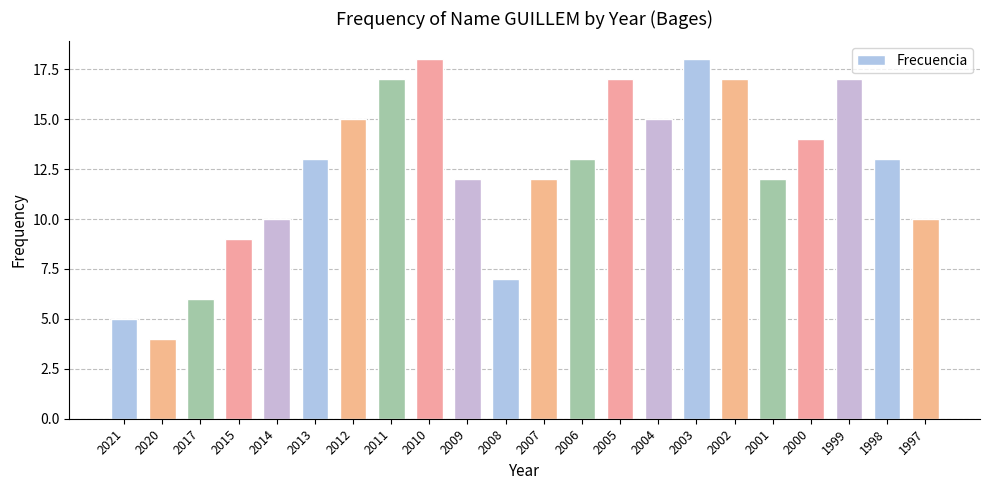

Reading left to right, what are all the values shown in this chart?

2021=5	2020=4	2017=6	2015=9	2014=10	2013=13	2012=15	2011=17	2010=18	2009=12	2008=7	2007=12	2006=13	2005=17	2004=15	2003=18	2002=17	2001=12	2000=14	1999=17	1998=13	1997=10